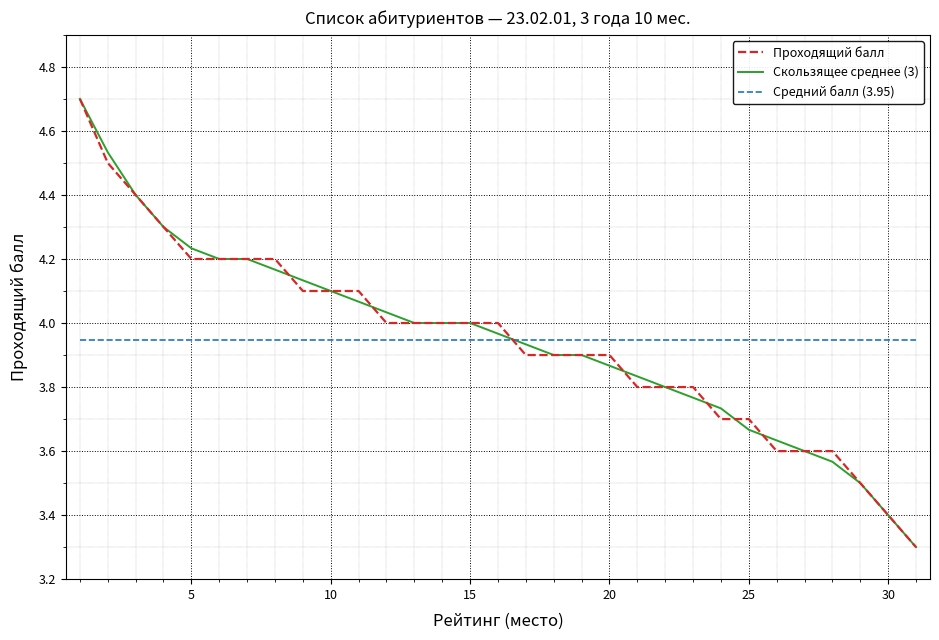

After their last crossing, which series has the higher values: Проходящий балл or Средний балл (3.95)?

Средний балл (3.95)